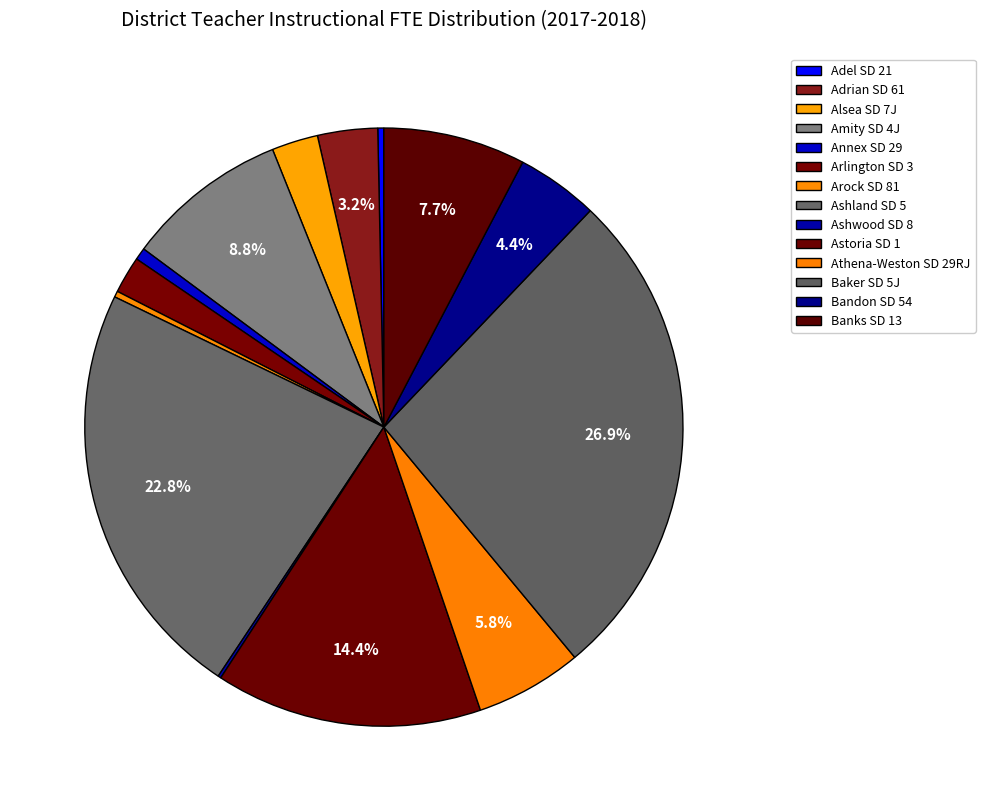

Which slice is the largest?

Baker SD 5J